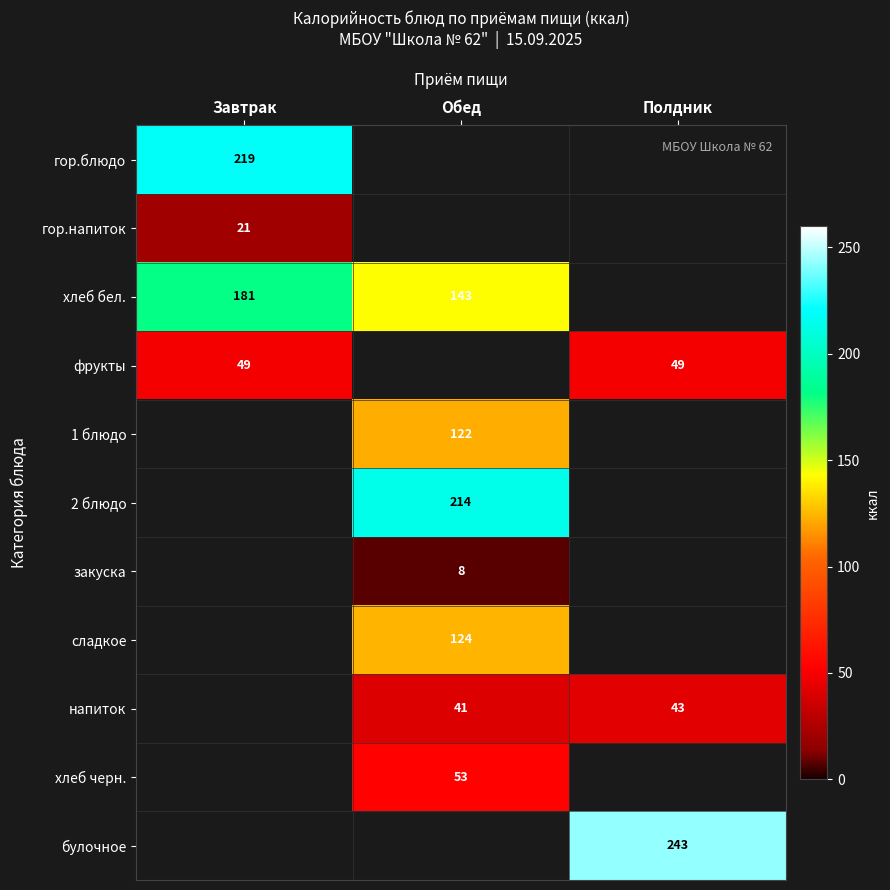

The хлеб бел. series shows 181 at Завтрак. True or false?

True